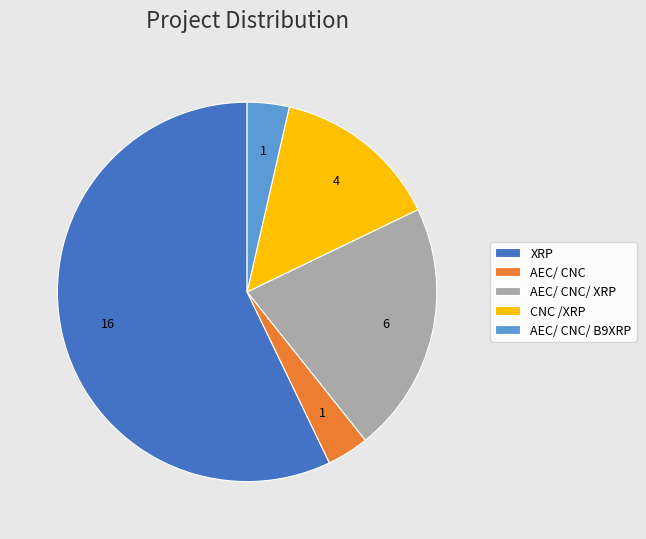

What is the largest slice in the pie chart?

XRP